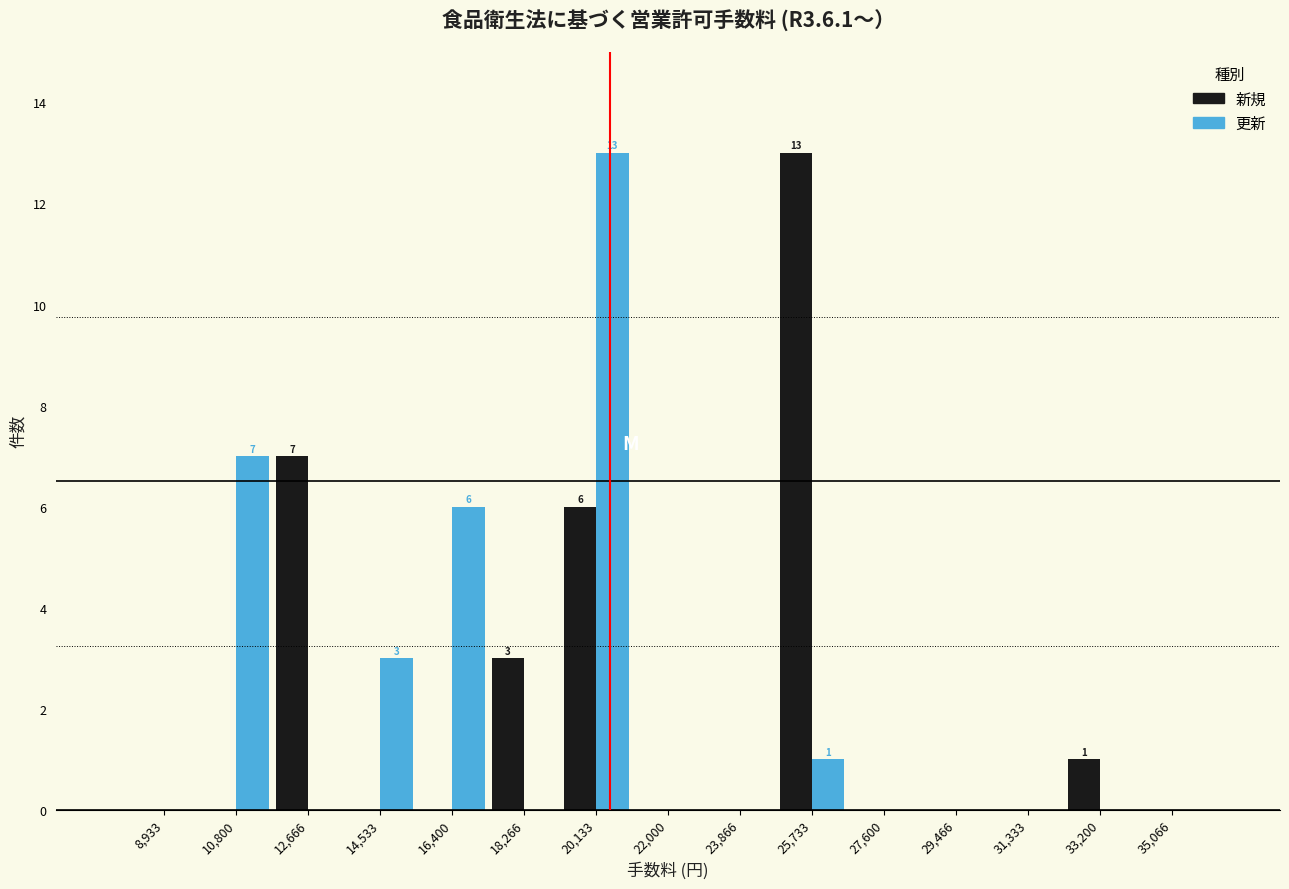

In the 更新 series, which range on the x-axis has the tallest bar?

19200 to 21000